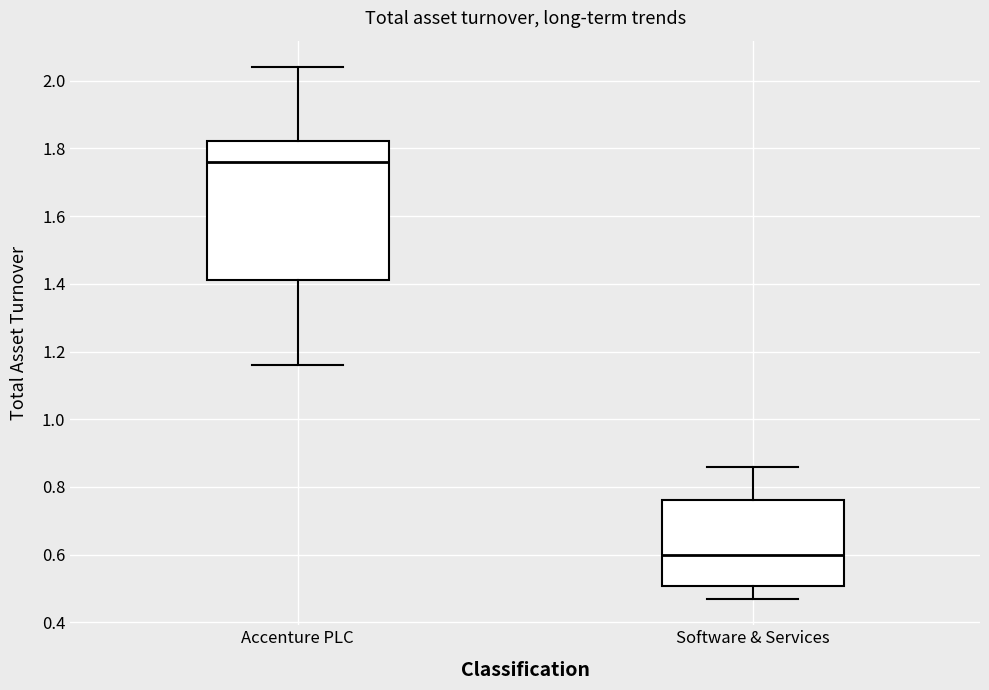

Where is the lower edge of the box for Software & Services on the y-axis? The values are not printed on the chart, so give them approximately, as read against the axis.

0.50